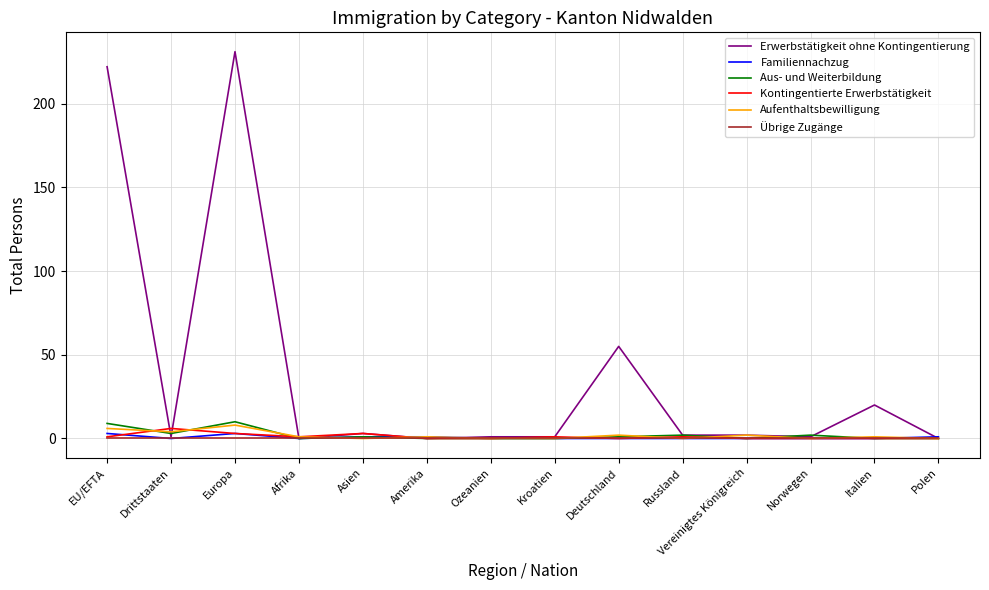

The Aus- und Weiterbildung series shows 0 at Vereinigtes Königreich. True or false?

True